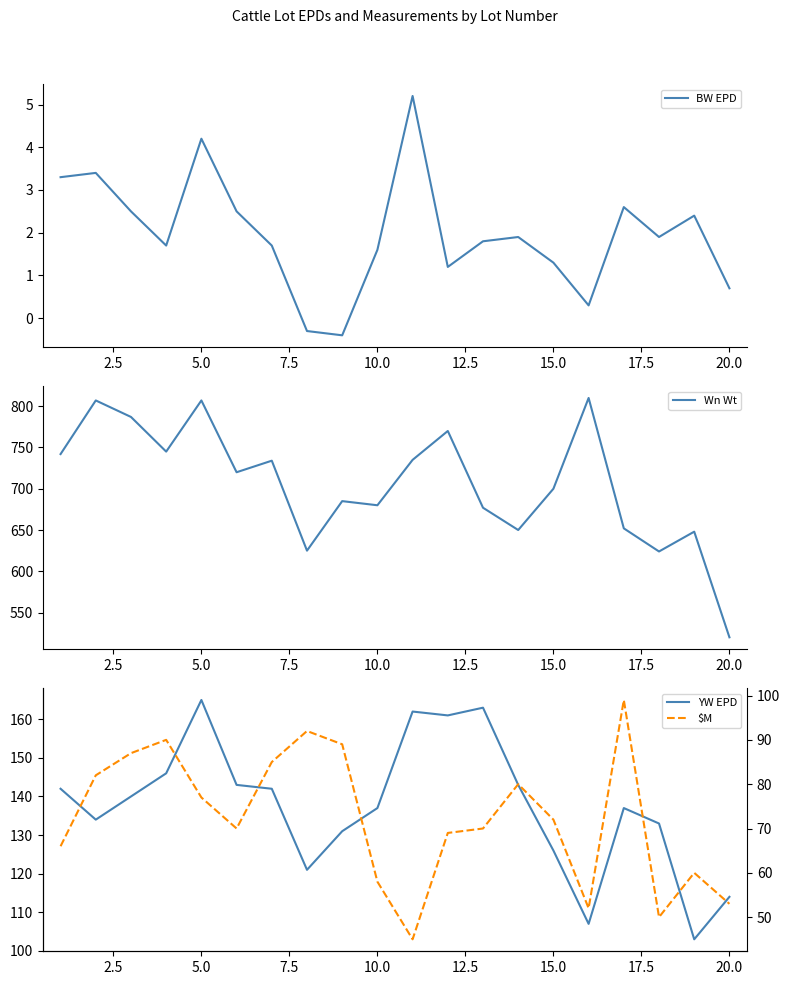

What is the highest value of the YW EPD series?

165.0